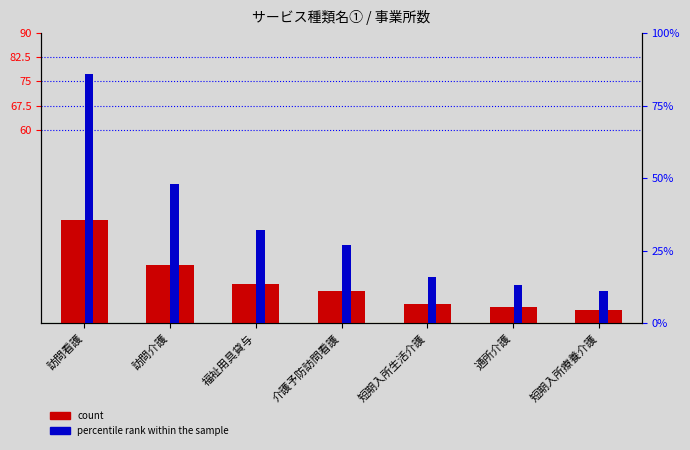

What are all the series names shown in the legend?

count, percentile rank within the sample